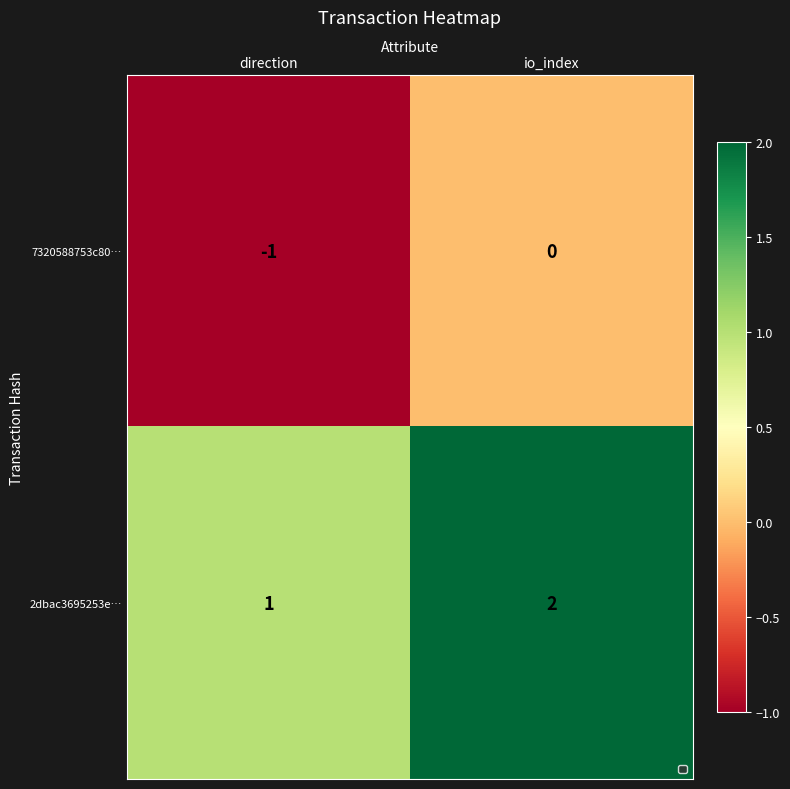

List the series in order of their peak value, lowest first.

7320588753c80…, 2dbac3695253e…